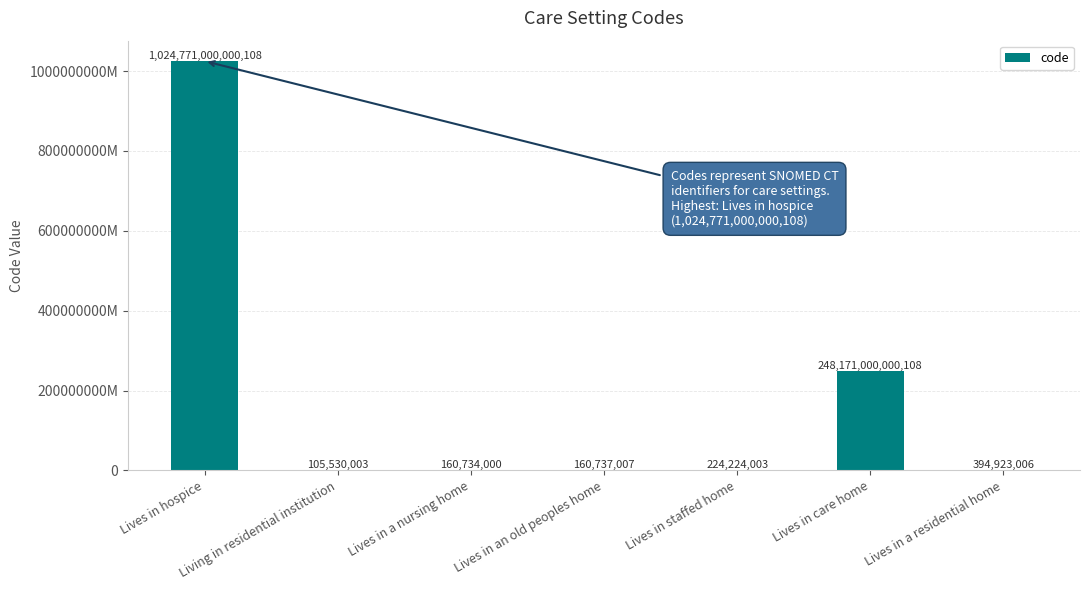

Rank the categories by value from lowest to highest.

Living in residential institution, Lives in a nursing home, Lives in an old peoples home, Lives in staffed home, Lives in a residential home, Lives in care home, Lives in hospice